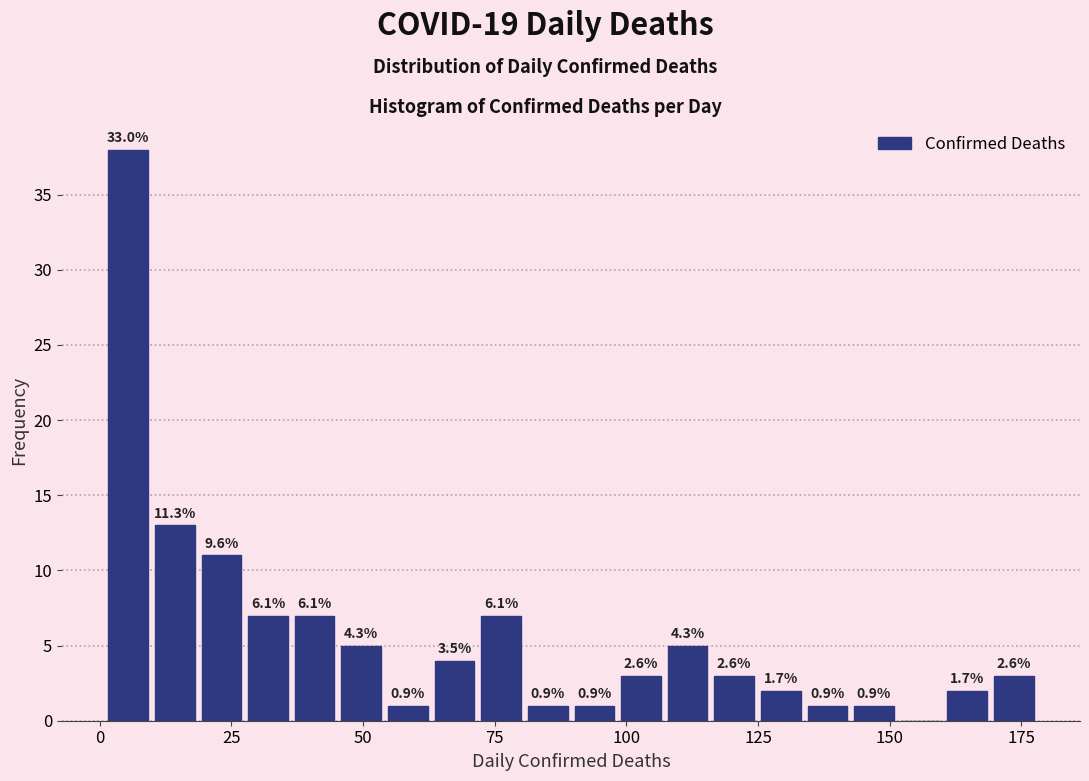

Around what value on the x-axis is the tallest bar? Give the approximate position of its centre, as read against the axis.

5